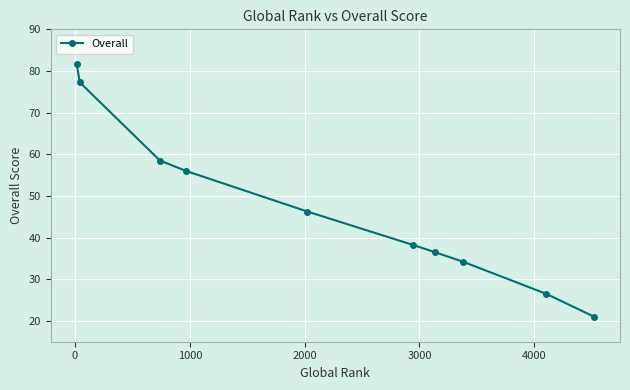

What is the average value?

47.6